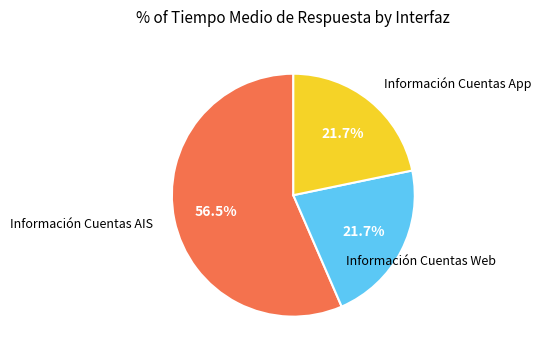

Is there any slice that represents more than half of the pie?

Yes